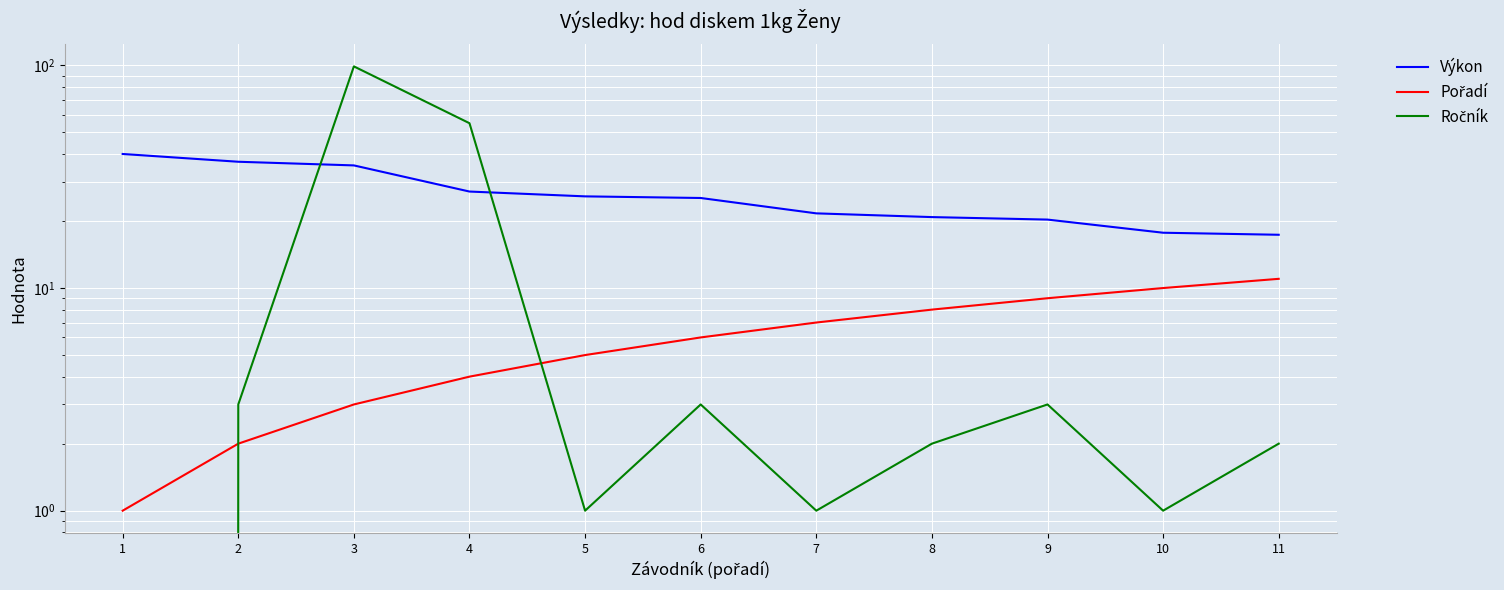

List the labels in order of Ročník value, largest first.

3, 4, 2, 6, 9, 8, 11, 5, 7, 10, 1